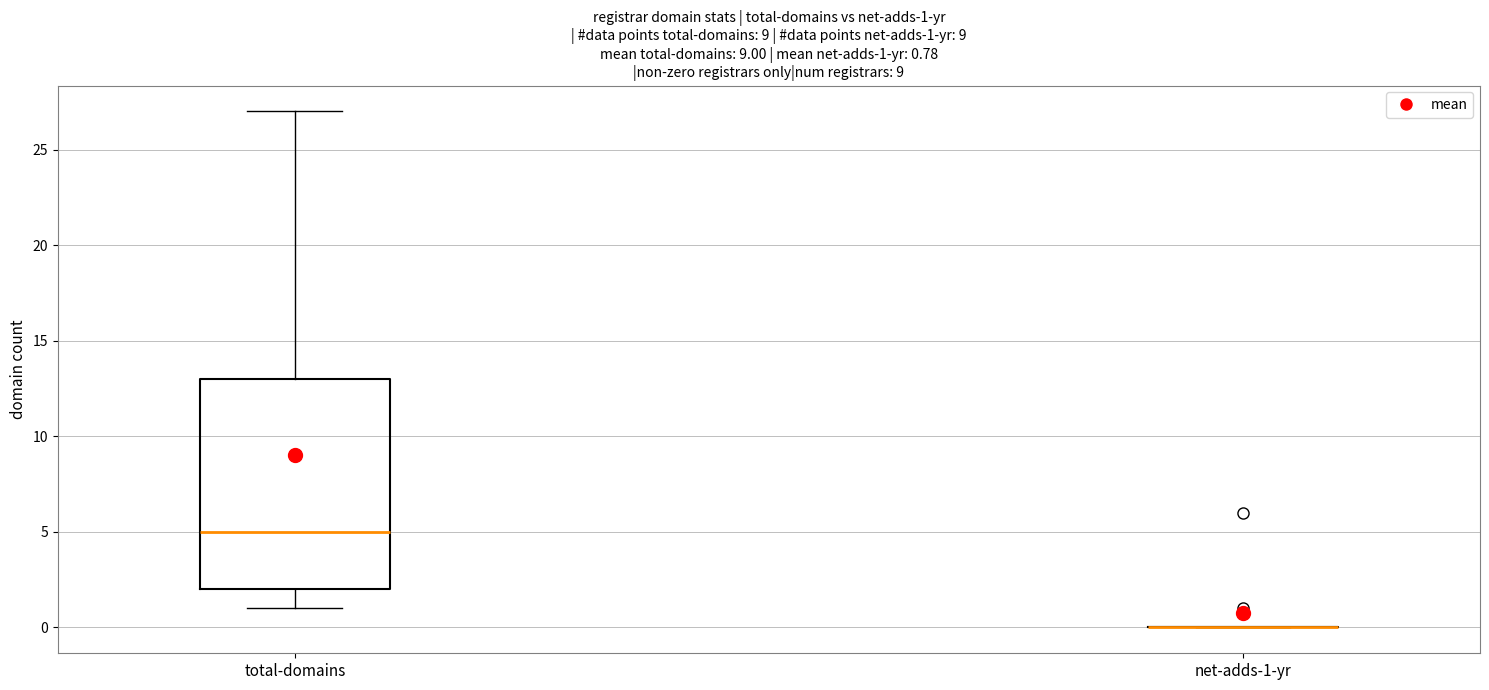

Which box is the tallest, from its lower edge to its upper edge?

total-domains